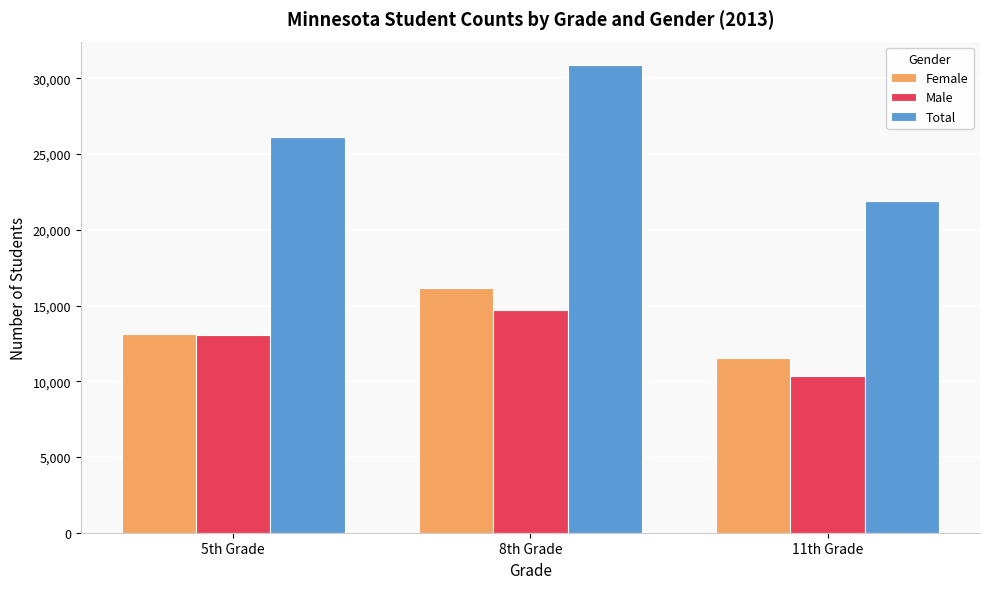

The value of Female at 8th Grade is 16166. True or false?

True